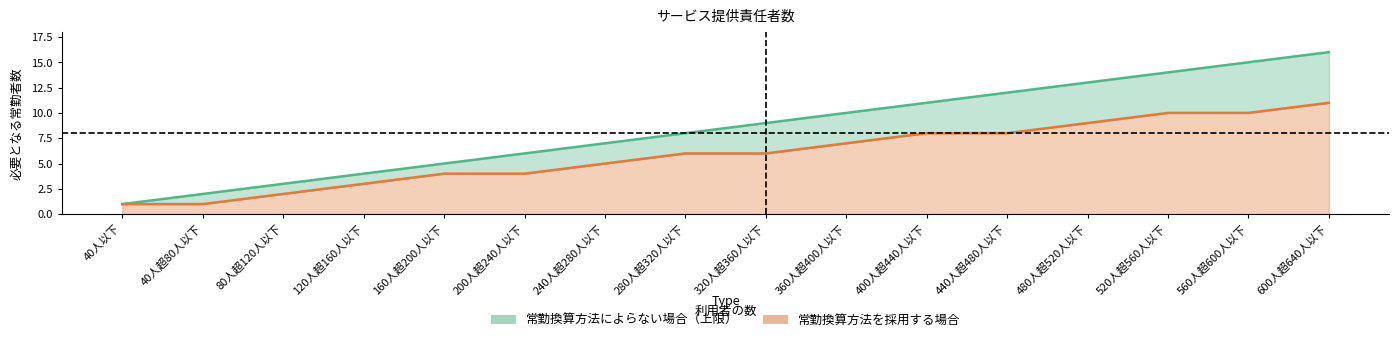

Where does the 常勤換算方法を採用する場合 series first go above 6?

360人超400人以下